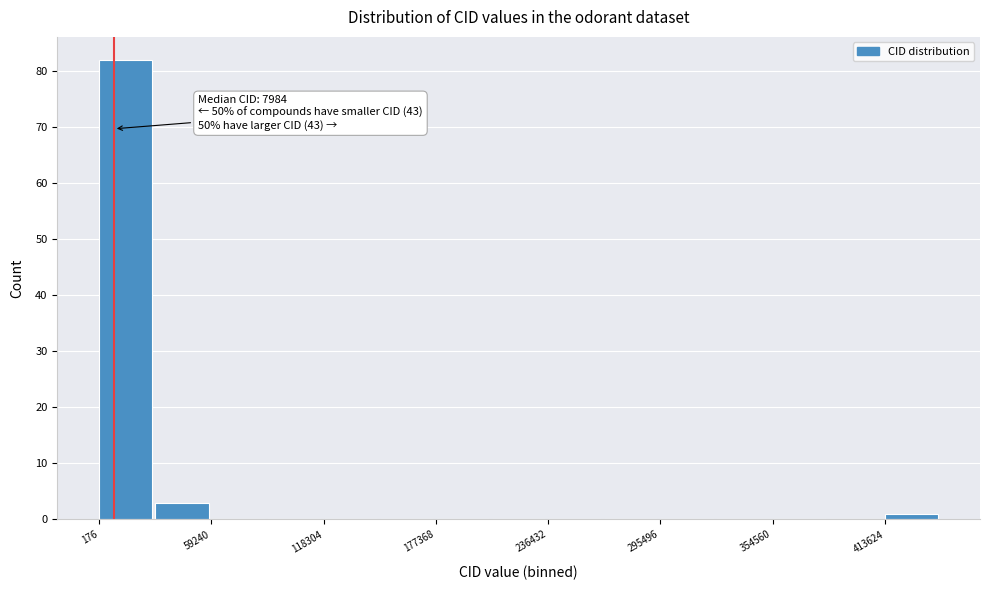

Around what value on the x-axis is the tallest bar? Give the approximate position of its centre, as read against the axis.

10000